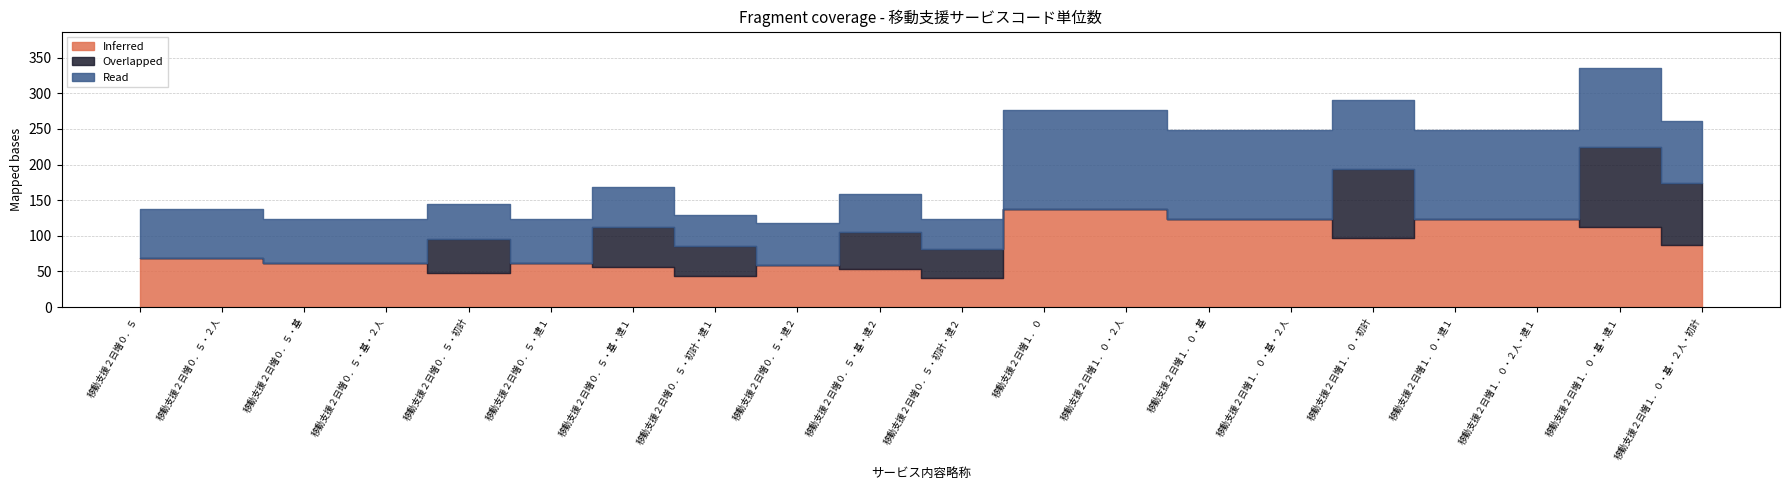

What is the difference between the maximum and minimum values in the Read series?

97